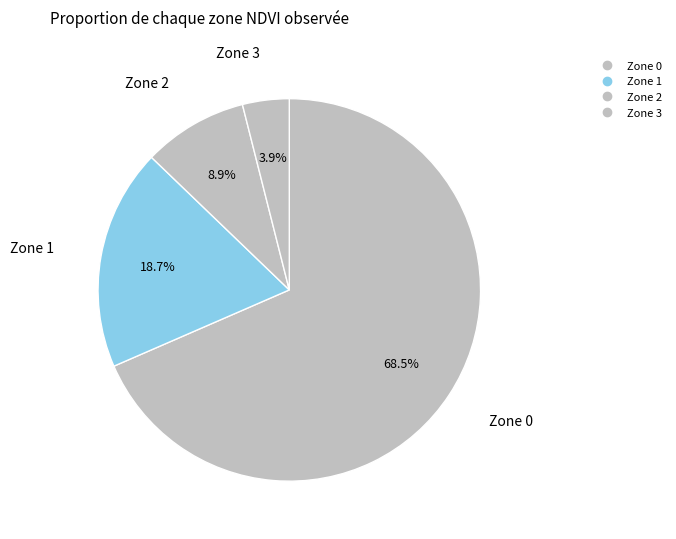

Which slice is the largest?

Zone 0